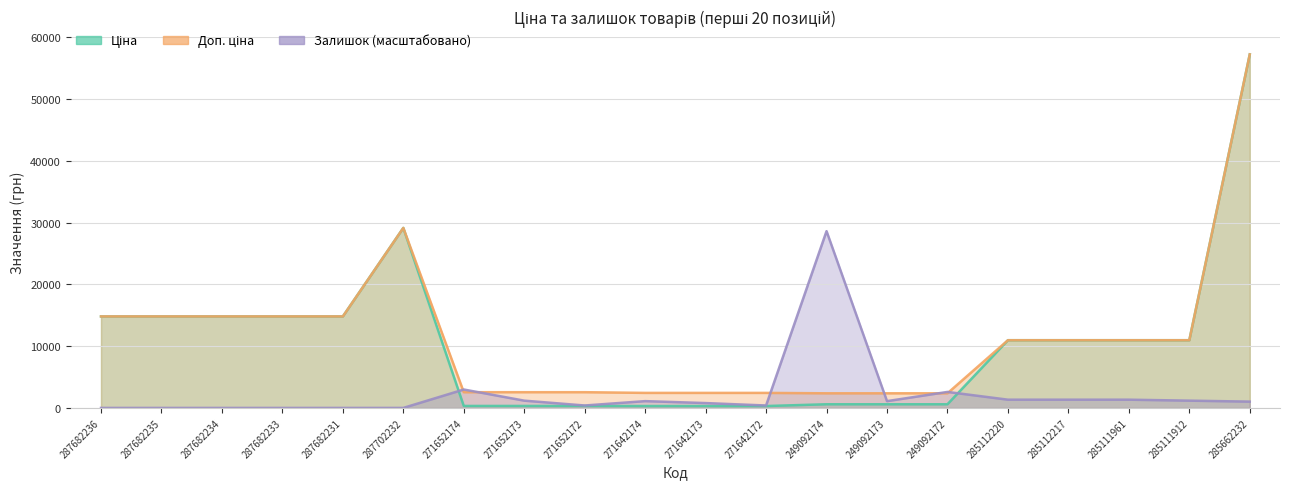

How many intersections are there between Ціна and Залишок?

2